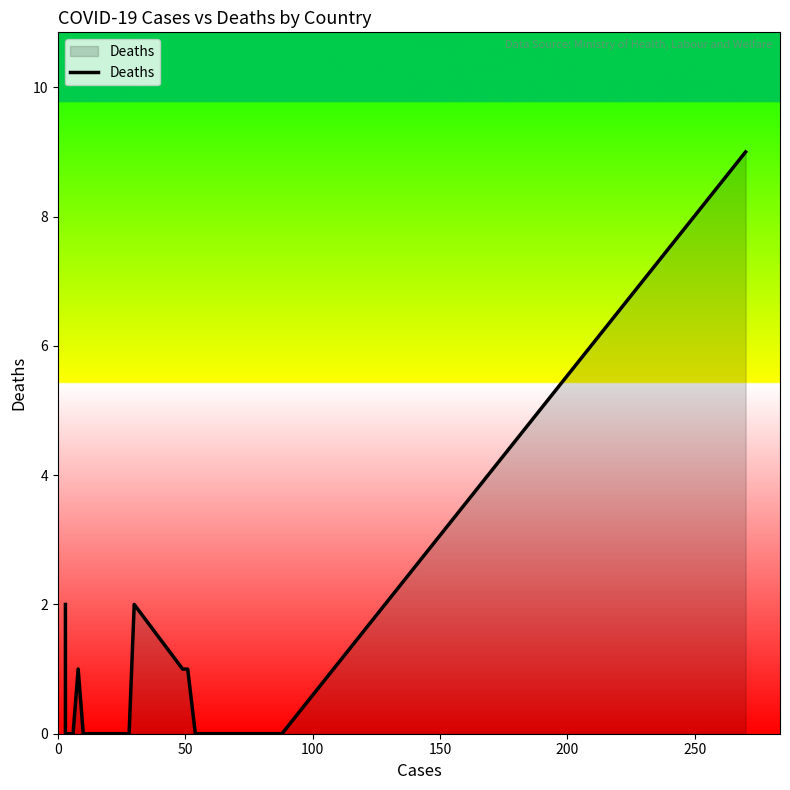

How many positive values are there?

6